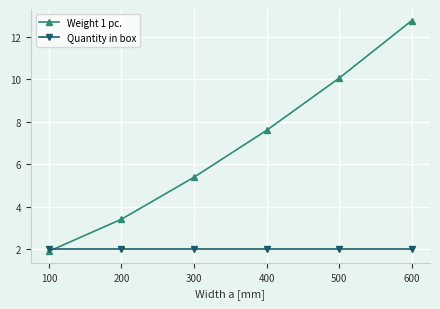

Where is Weight 1 pc. nearest to the value 7?

400